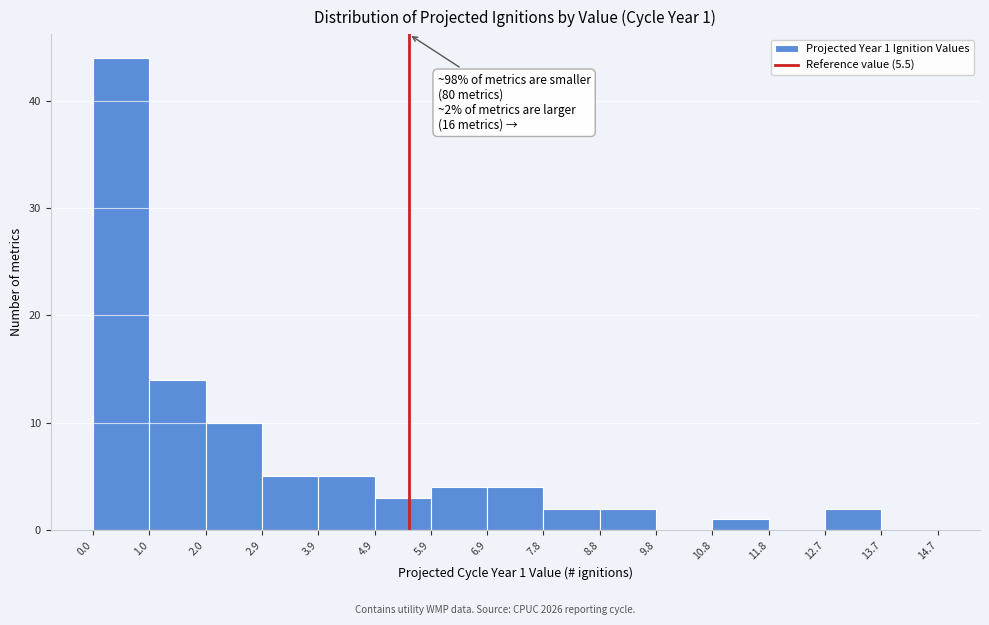

Which range on the x-axis has the tallest bar?

0.0 to 1.0